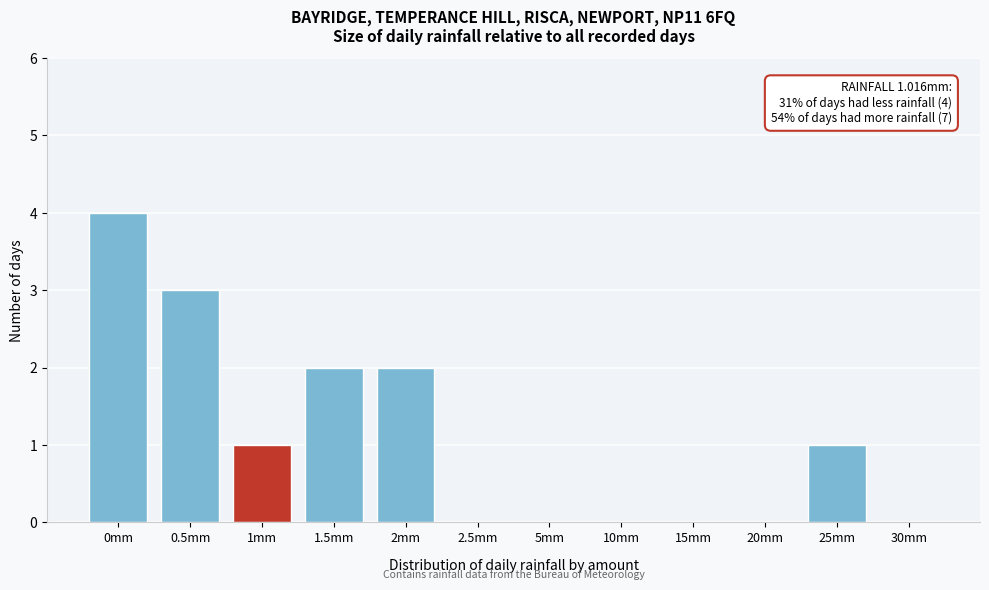

Reading left to right, what are all the values shown in this chart?

0mm=4	0.5mm=3	1mm=1	1.5mm=2	2mm=2	2.5mm=0	5mm=0	10mm=0	15mm=0	20mm=0	25mm=1	30mm=0